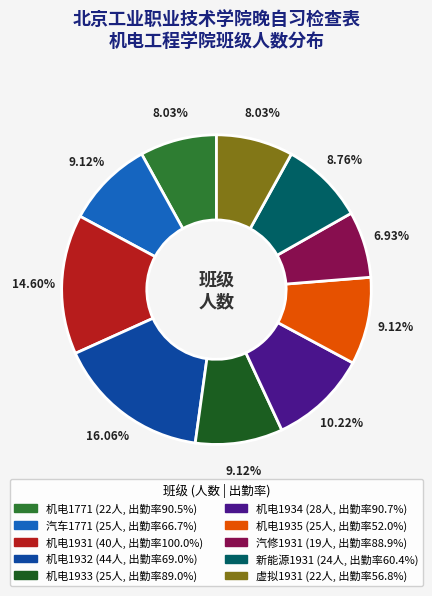

How many segments does this pie chart have?

10